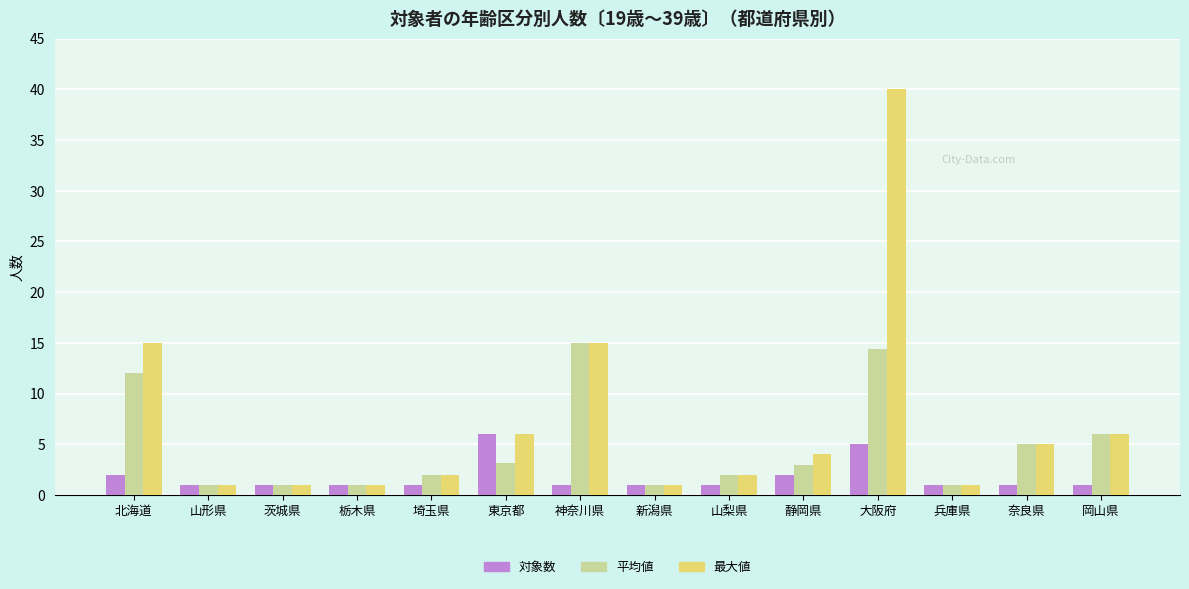

What is the maximum value for 最大値?

40.0